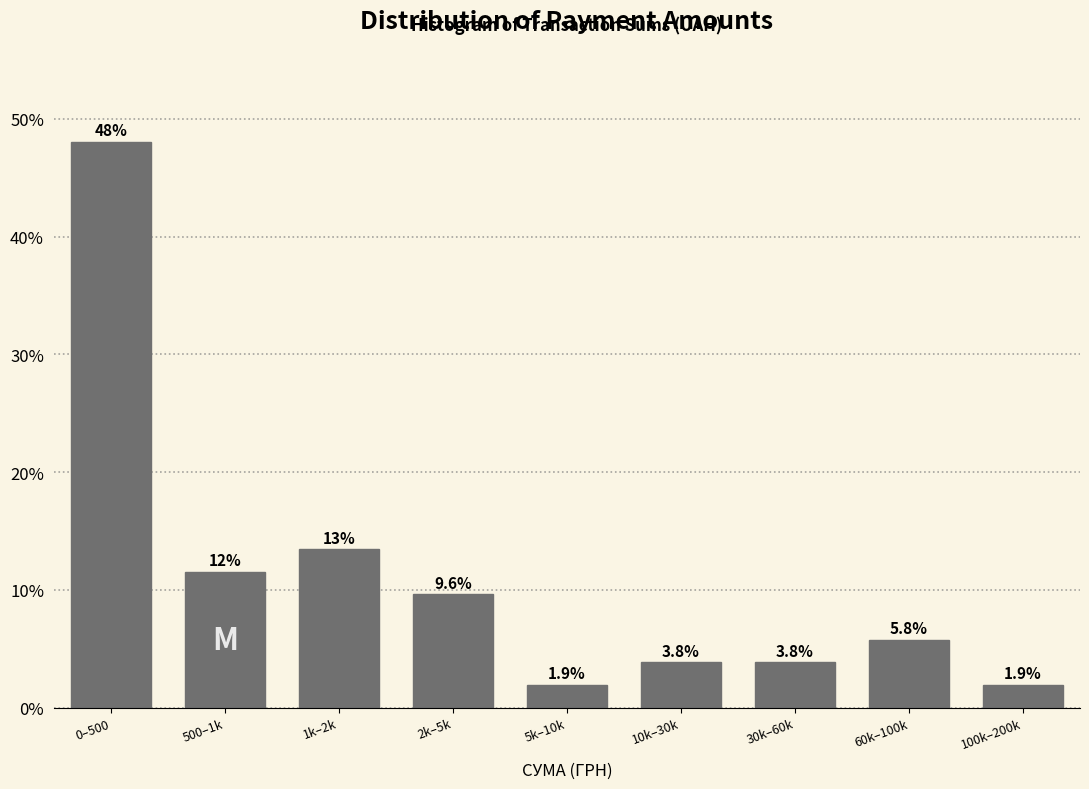

Reading left to right, transcribe all the data shown in this chart.

48.1	11.5	13.5	9.6	1.9	3.8	3.8	5.8	1.9